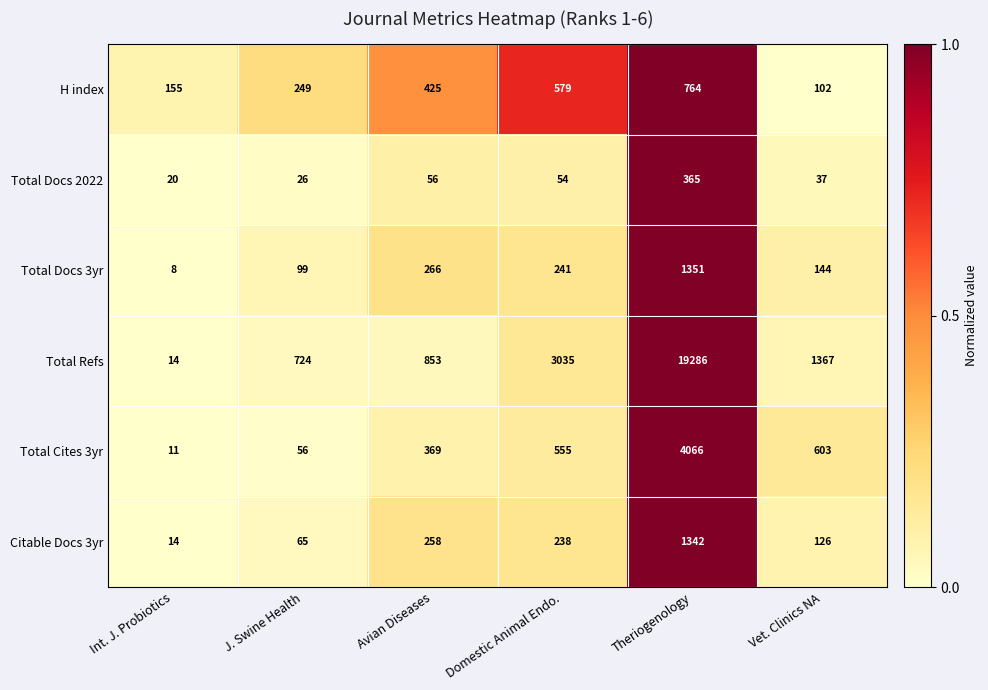

At which label does Total Refs first exceed 1367?

Domestic Animal Endo.